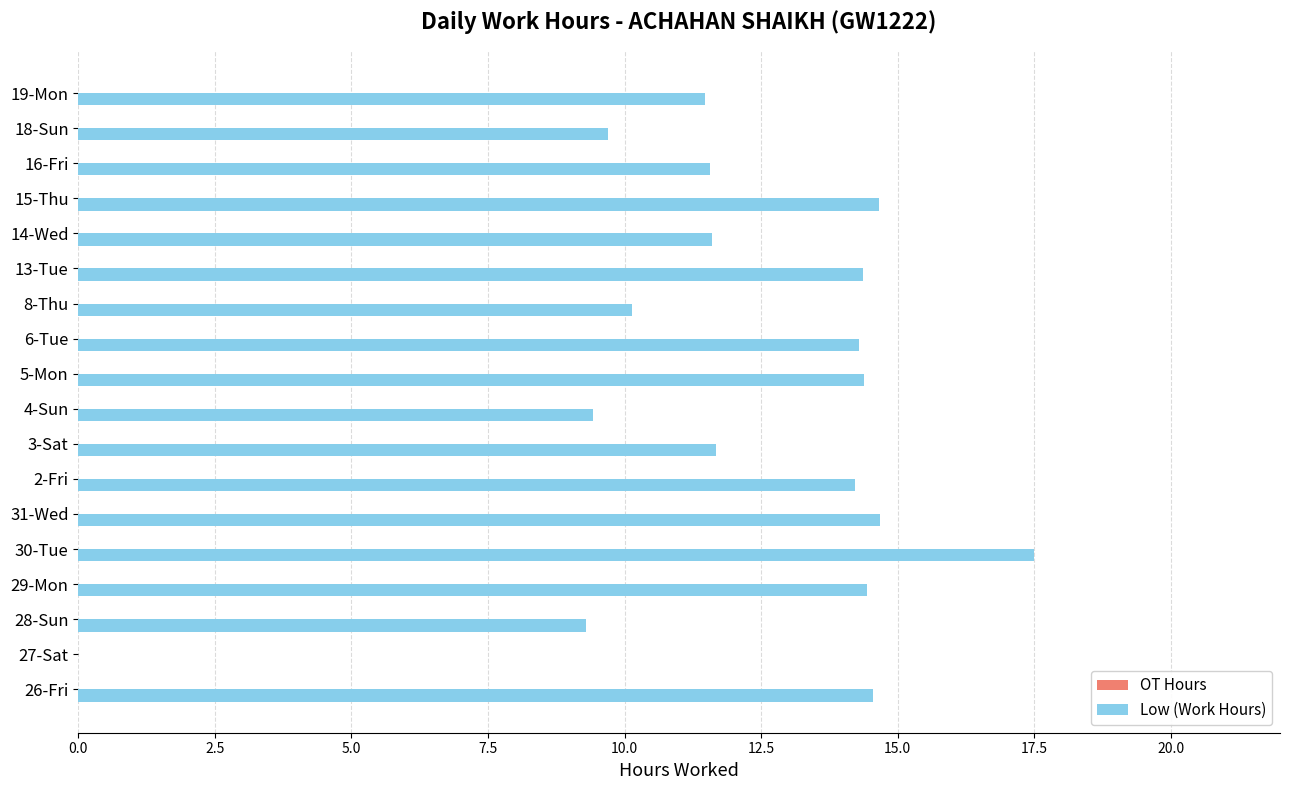

What is the ratio of the value at 3-Sat to the value at 15-Thu?

0.8